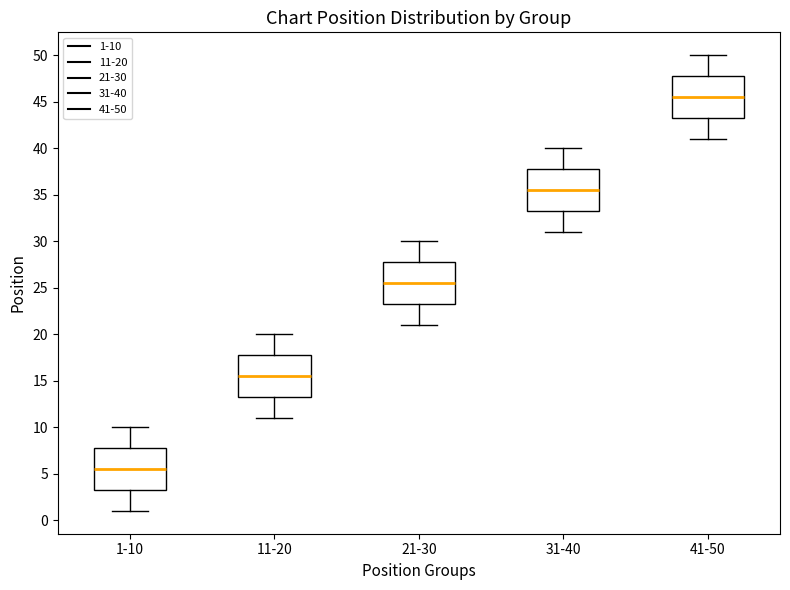

Reading left to right, transcribe this box plot: for each box, give where its median line is, the range the box spans, and where its two whiskers end, as read against the y-axis. The values are not printed on the chart, so give them approximately, as read against the axis.

1-10: median 5.5, box 3.5 to 8.0, whiskers 1.0 to 10.0
11-20: median 15.5, box 13.5 to 18.0, whiskers 11.0 to 20.0
21-30: median 25.5, box 23.5 to 28.0, whiskers 21.0 to 30.0
31-40: median 35.5, box 33.5 to 38.0, whiskers 31.0 to 40.0
41-50: median 45.5, box 43.5 to 48.0, whiskers 41.0 to 50.0